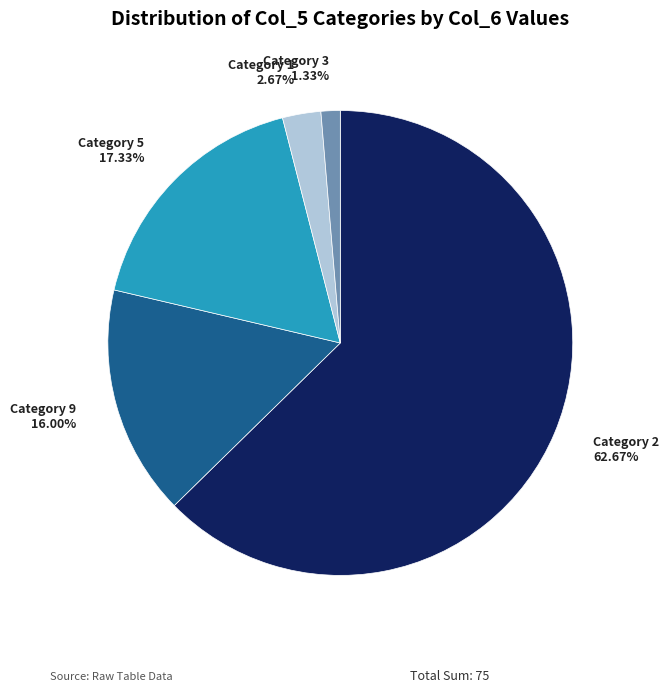

Does any single category account for the majority?

Yes